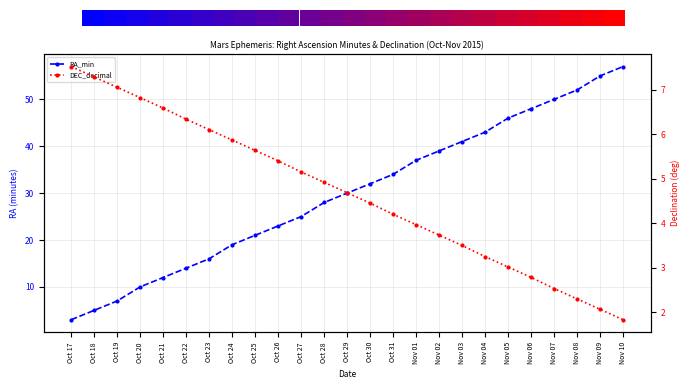

Which category has the lowest value across all series?

Nov 10